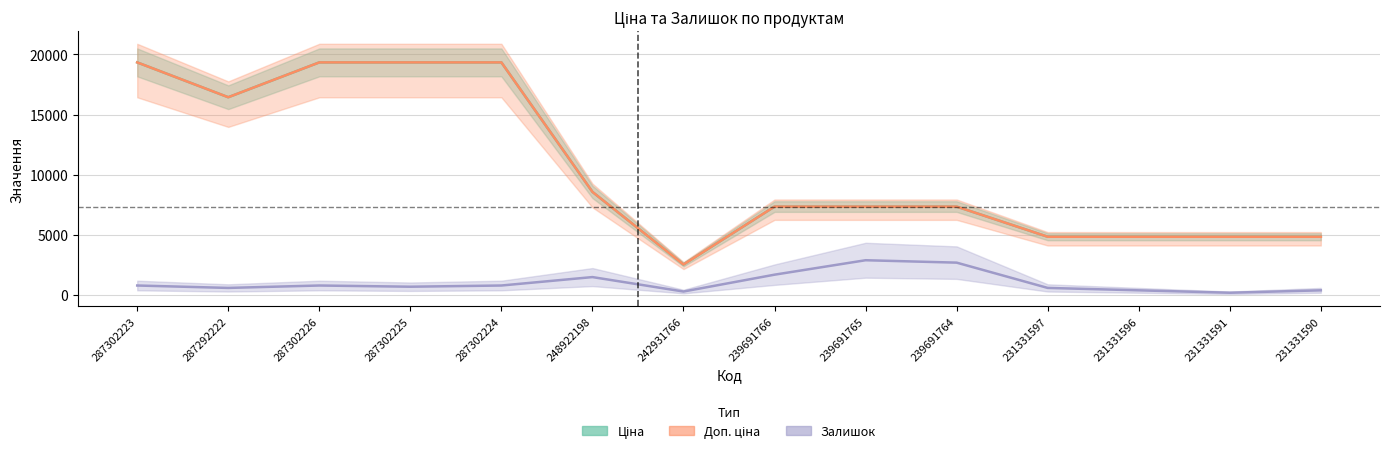

Where is the first local minimum for Ціна?

287292222